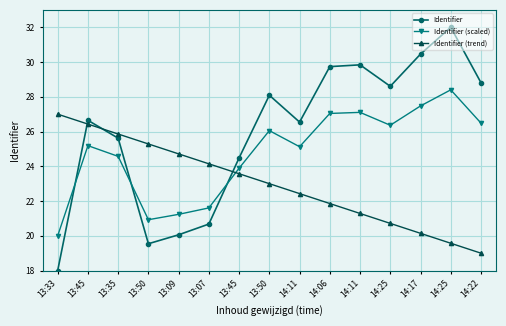

How many interior local valleys does the Identifier series have?

3